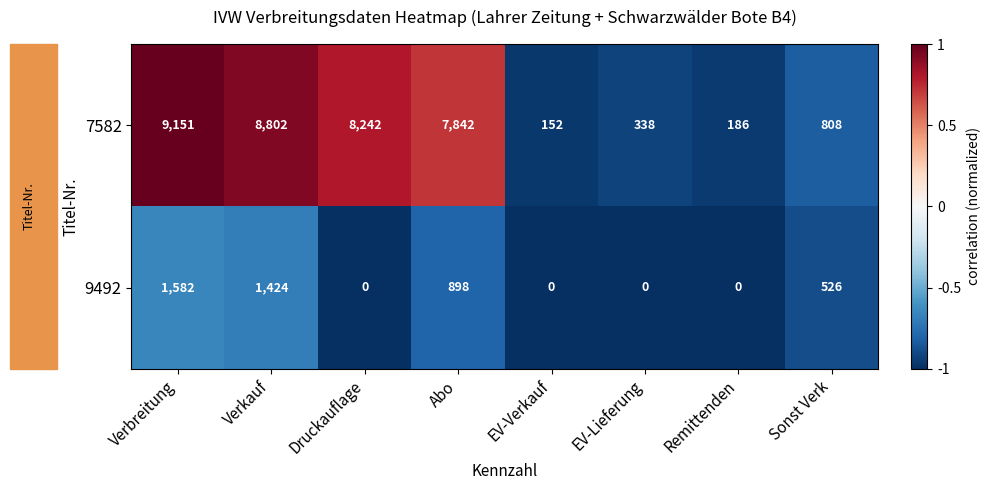

List the series in order of their overall mean, highest first.

7582, 9492